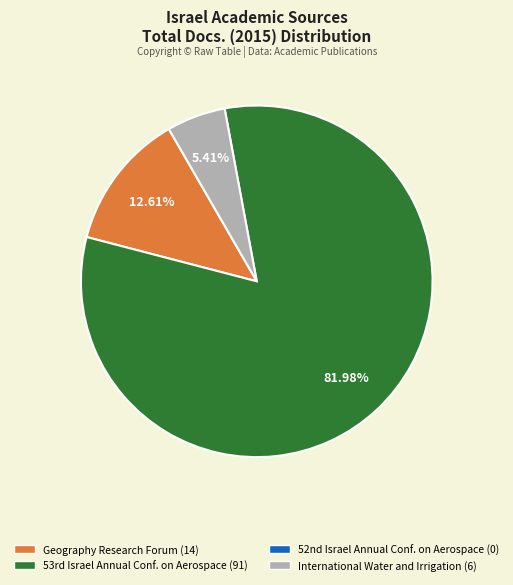

How many segments does this pie chart have?

3